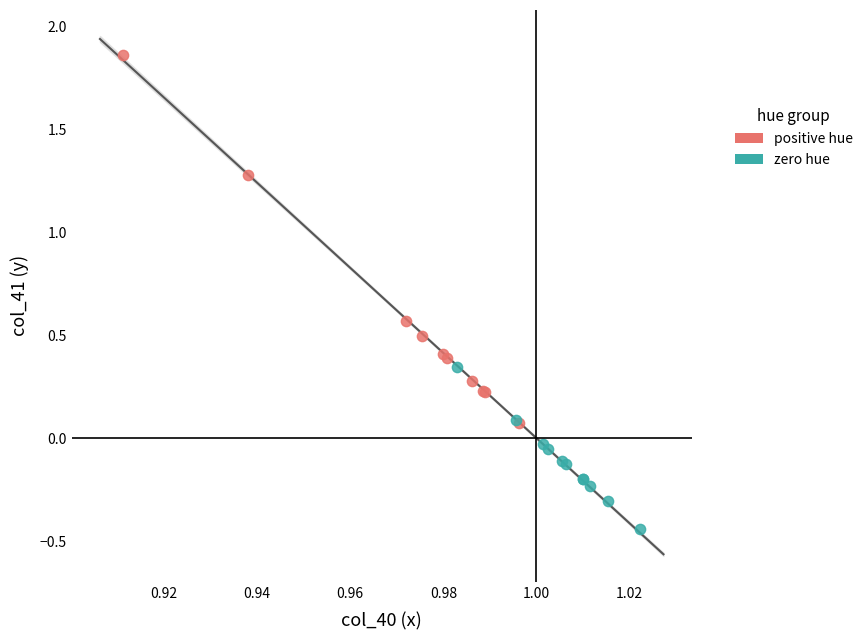

Which series reaches the minimum Y coordinate?

zero hue